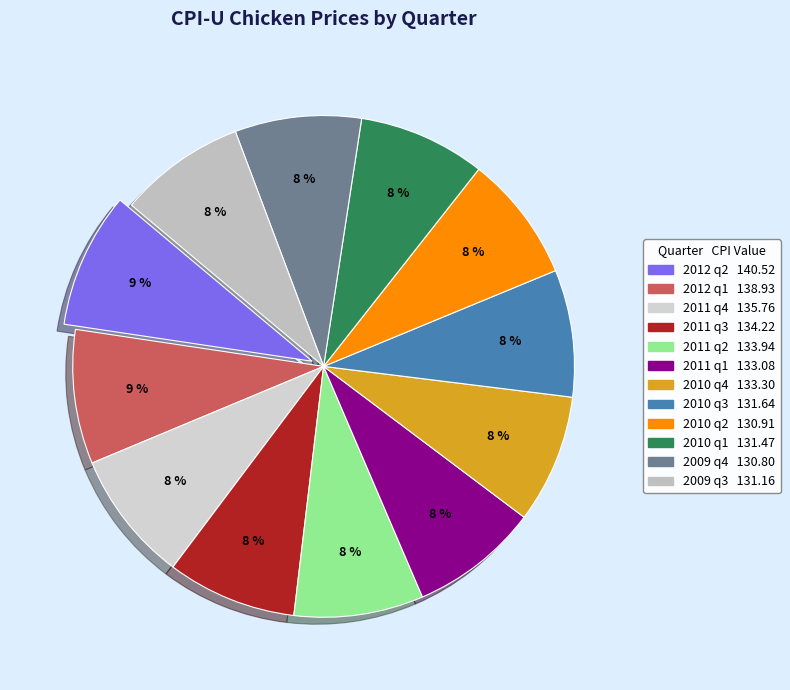

How many slices are in this pie chart?

12